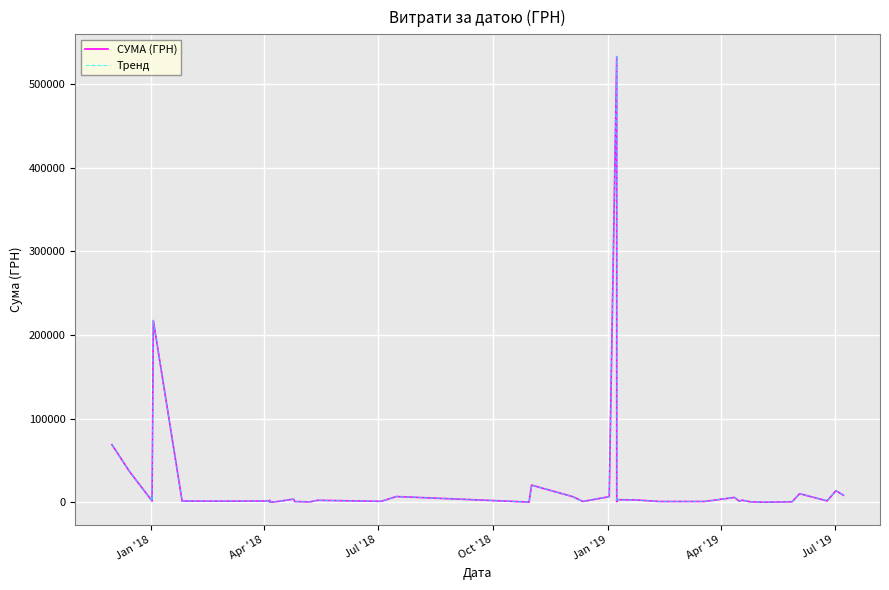

What is the average value of the Тренд series?

24588.4